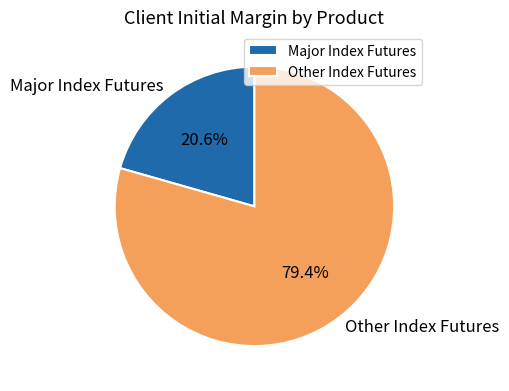

How many slices are in this pie chart?

2